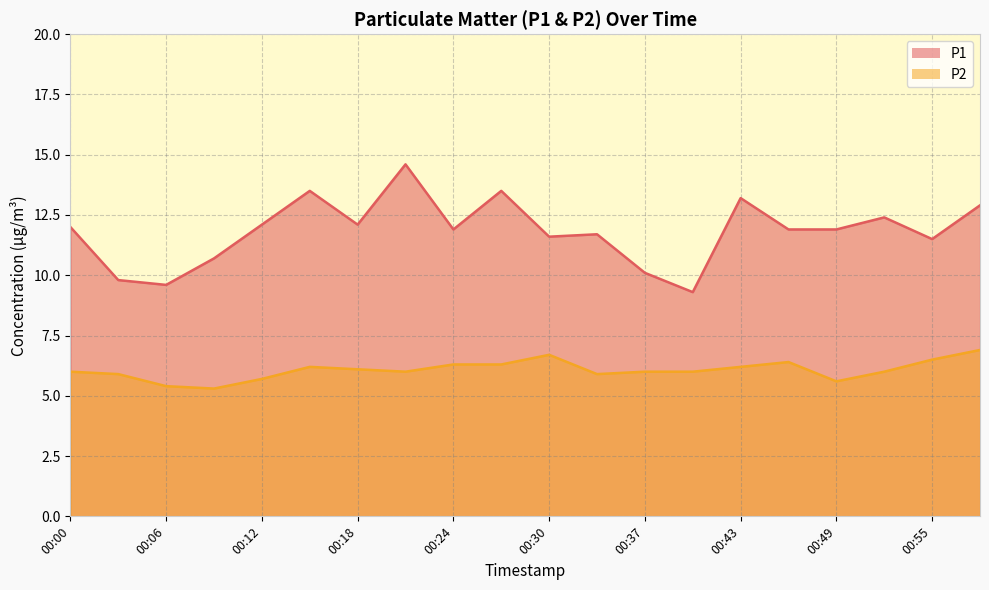

How many lines are shown in the chart?

2